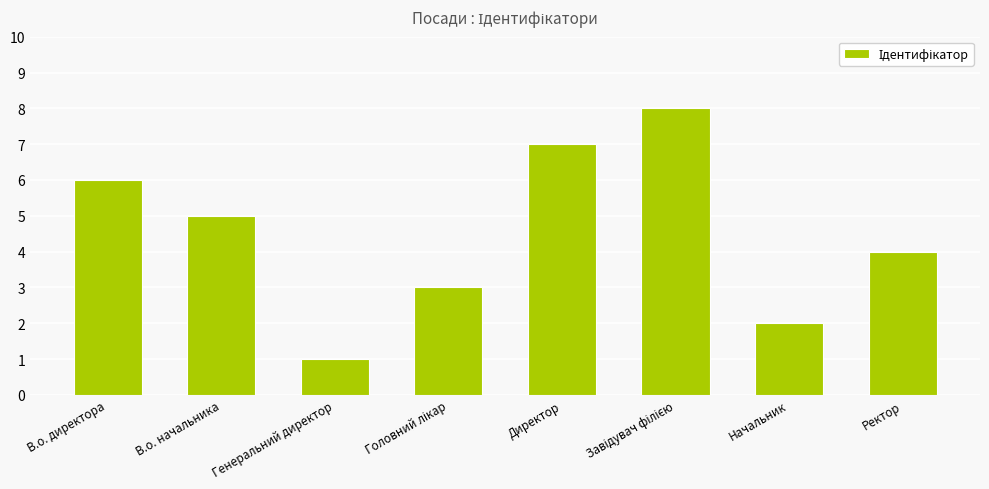

Are the bars horizontal?

No